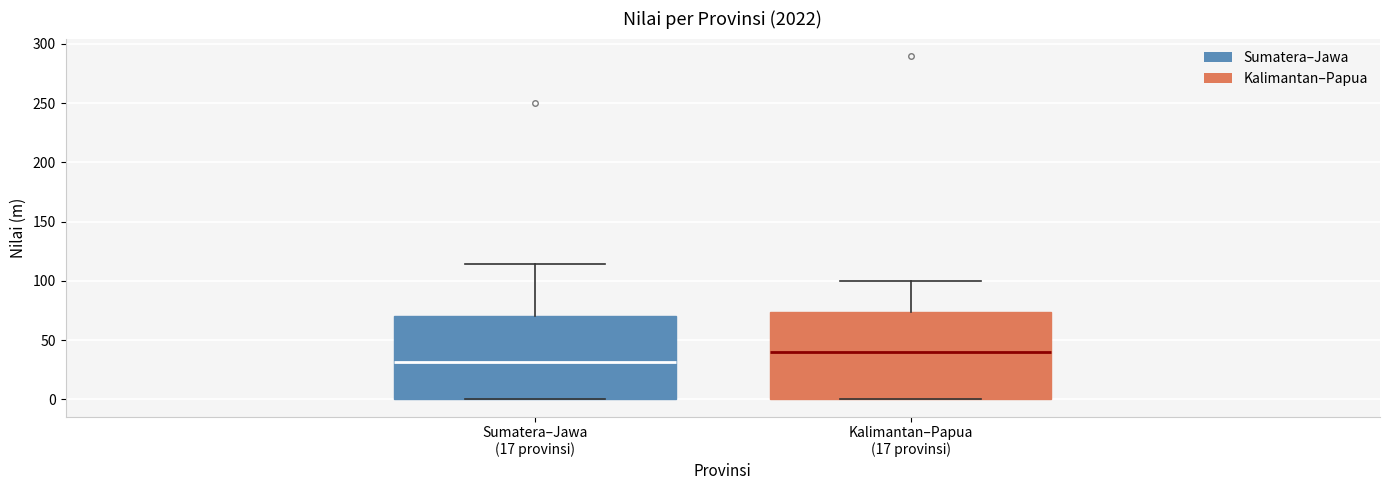

Reading left to right, transcribe this box plot: for each box, give where its median line is, the range the box spans, and where its two whiskers end, as read against the y-axis. The values are not printed on the chart, so give them approximately, as read against the axis.

Sumatera–Jawa (17 provinsi): median 30, box 0 to 70, whiskers 0 to 115
Kalimantan–Papua (17 provinsi): median 40, box 0 to 75, whiskers 0 to 100